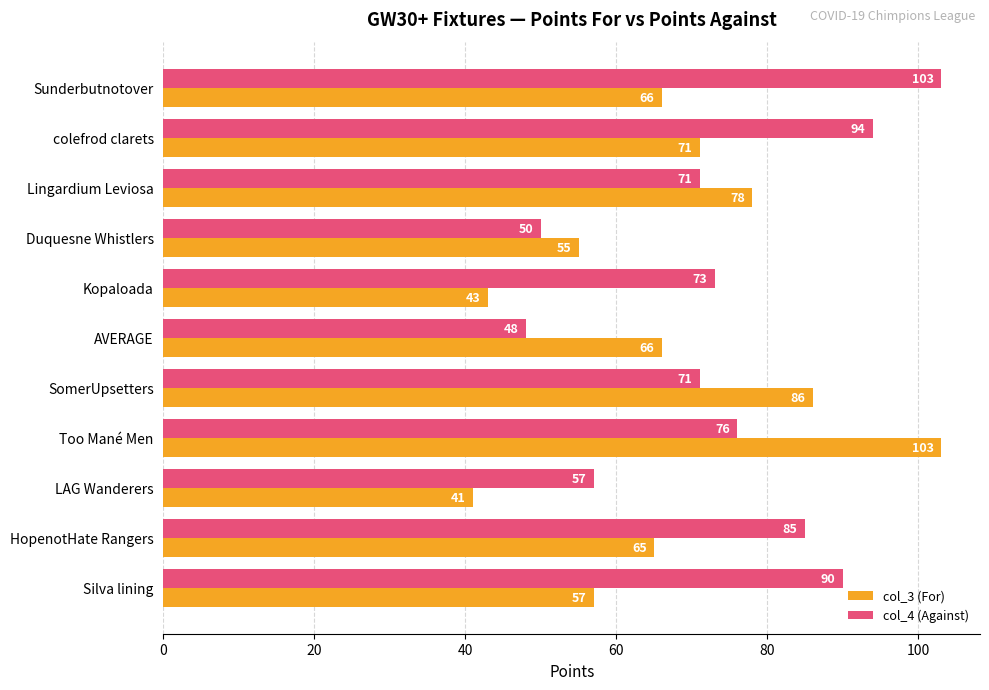

At which category is the sum across all series the highest?

Too Mané Men